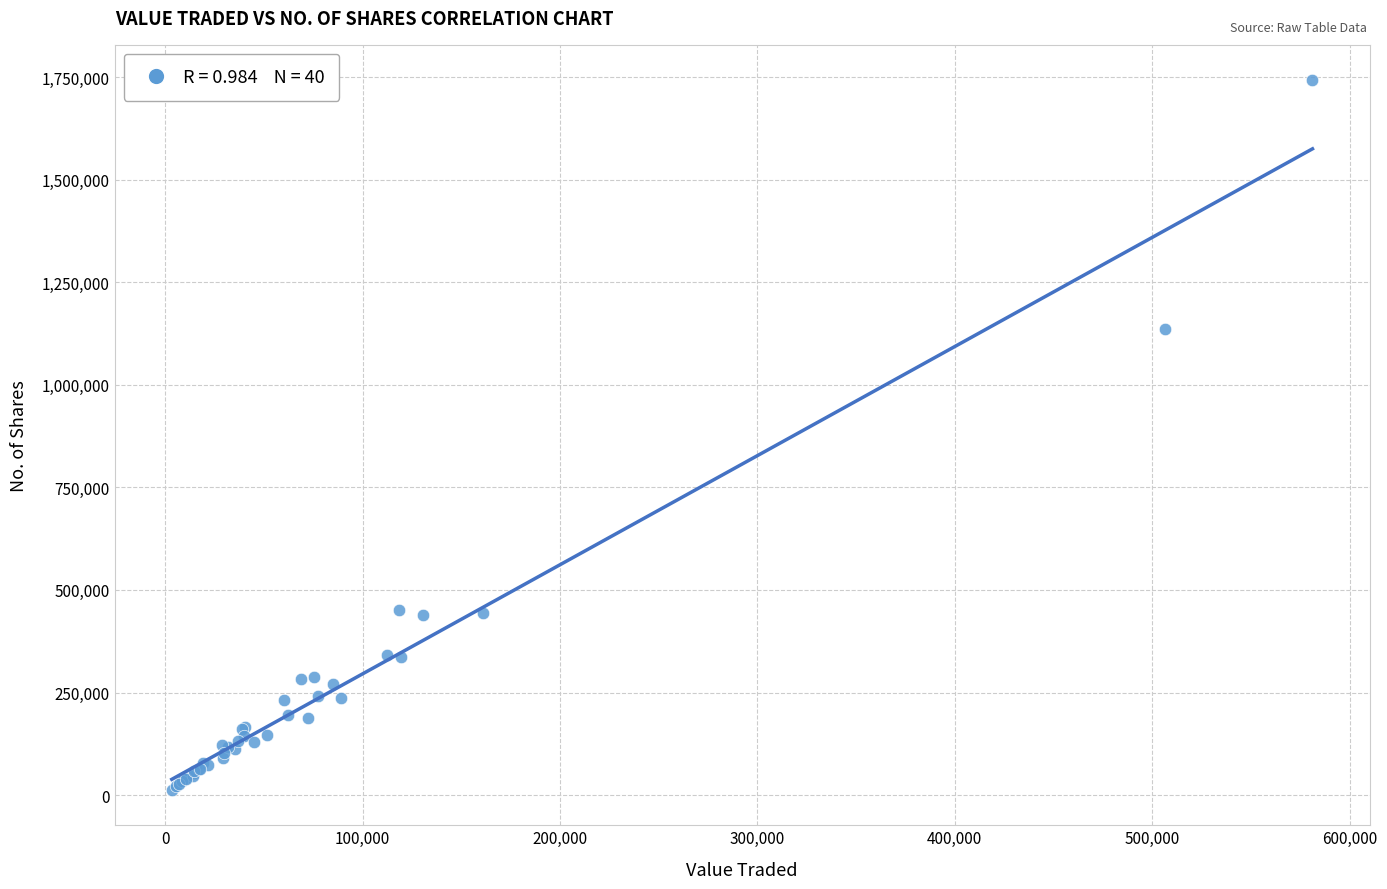

What Y value in the scatter plot is closest to 877503?

1135227